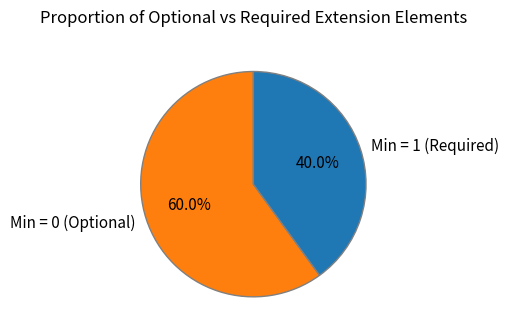

Does any single category account for the majority?

Yes